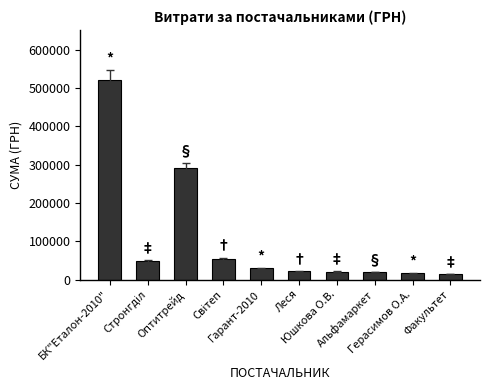

How many series are shown in this chart?

1